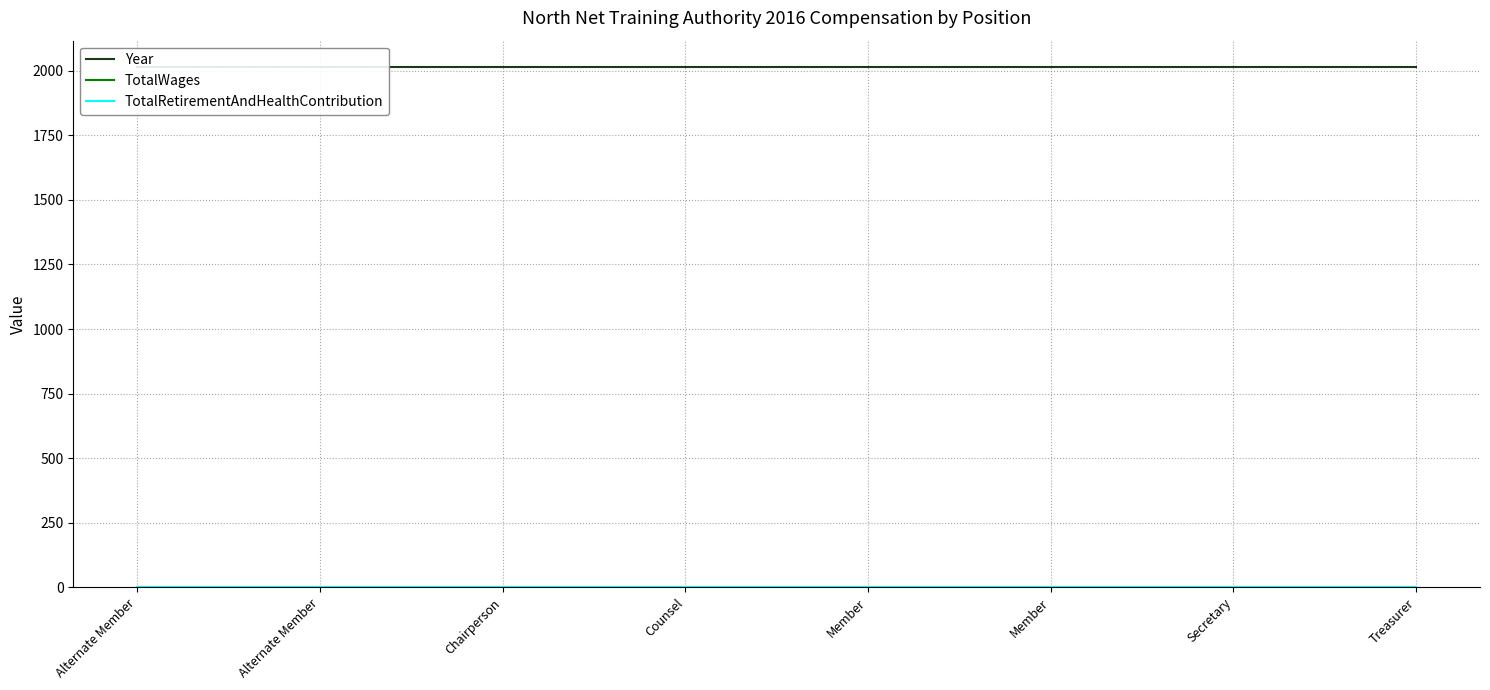

At how many categories does at least one series exceed 1546?

8